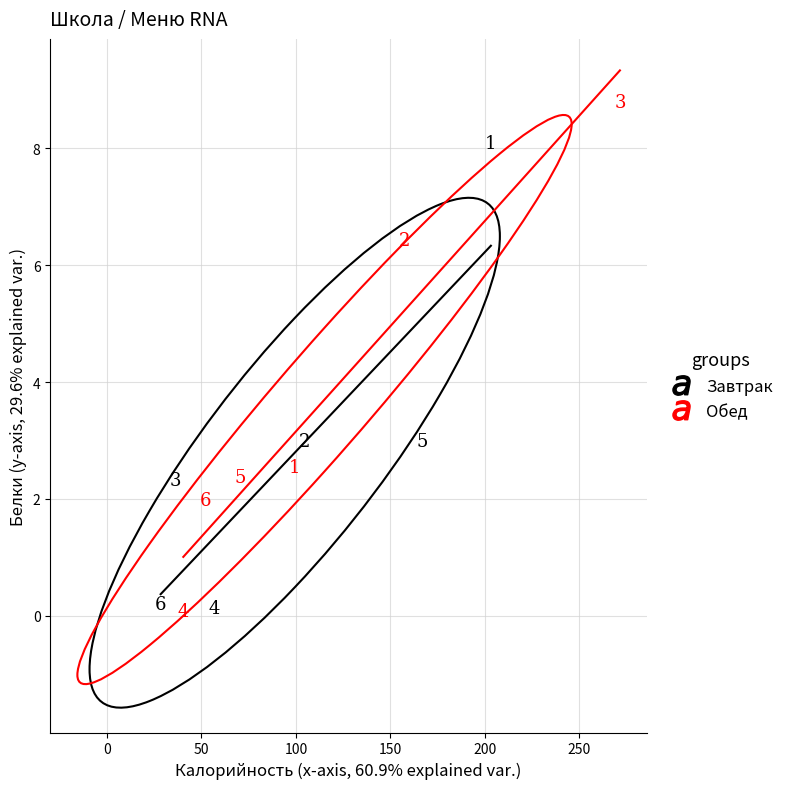

Which series has the widest spread of Y values?

Обед